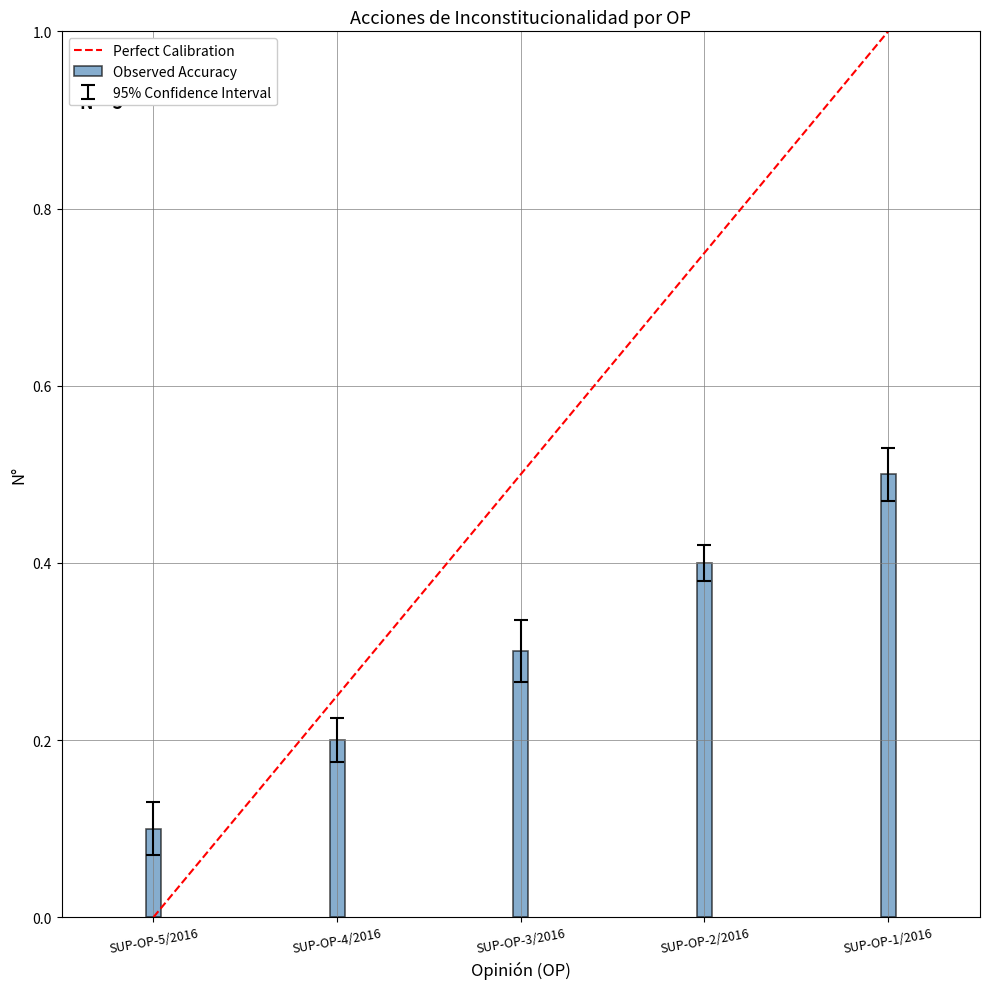

What is the sum of all values?

1.5